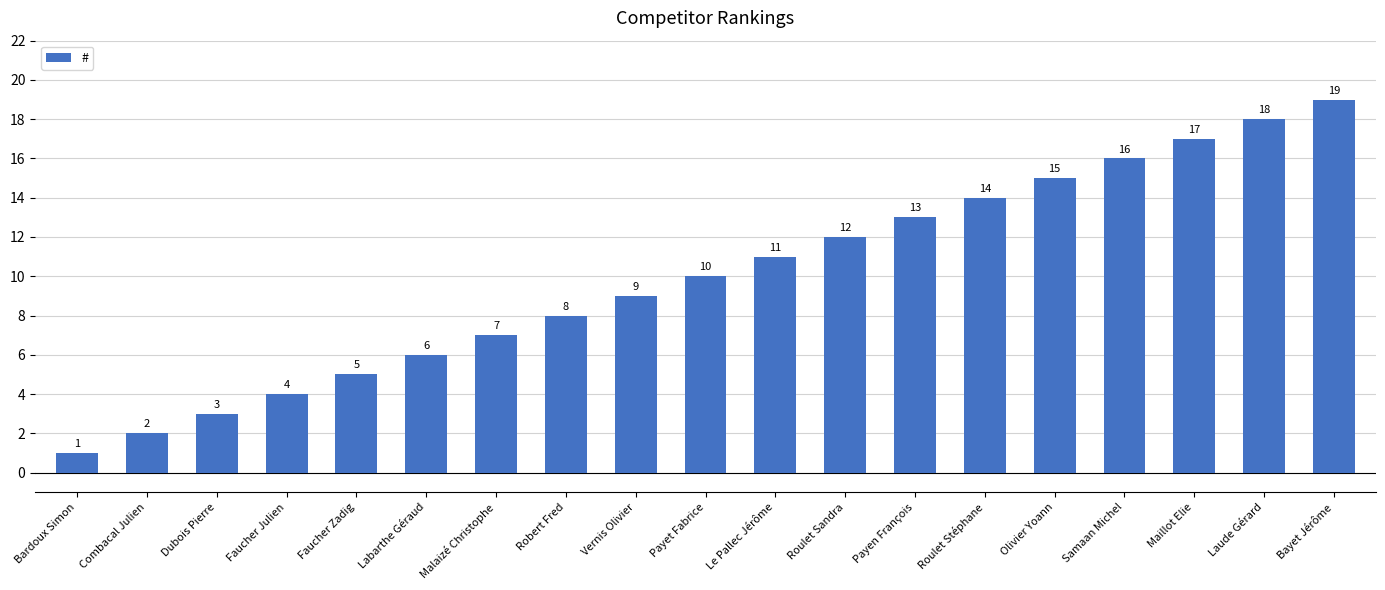

Reading left to right, what are all the values shown in this chart?

Bardoux Simon=1	Combacal Julien=2	Dubois Pierre=3	Faucher Julien=4	Faucher Zadig=5	Labarthe Géraud=6	Malaizé Christophe=7	Robert Fred=8	Vernis Olivier=9	Payet Fabrice=10	Le Pallec Jérôme=11	Roulet Sandra=12	Payen François=13	Roulet Stéphane=14	Olivier Yoann=15	Samaan Michel=16	Maillot Elie=17	Laude Gérard=18	Bayet Jérôme=19